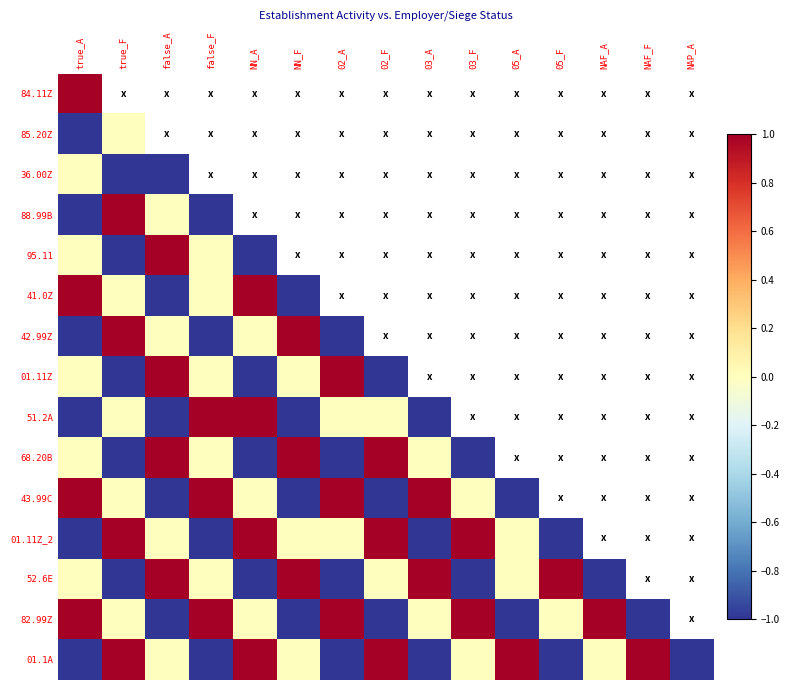

Count the number of categories in the chart.

15